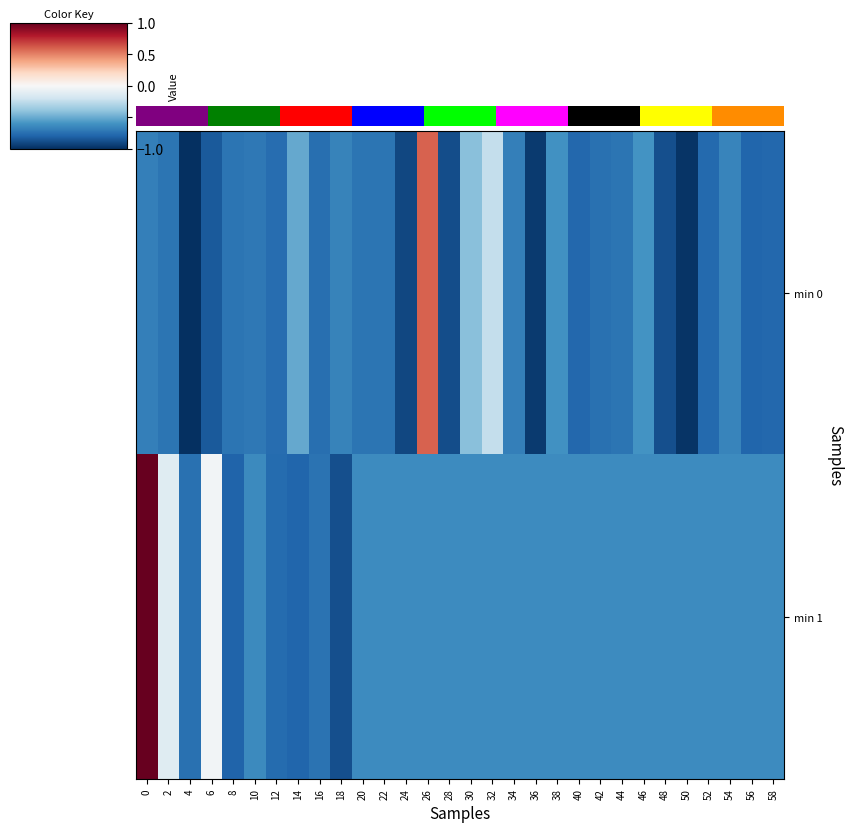

Reading left to right, extract all data points from this chart.

min 0: 0=-0.7	2=-0.7	4=-1.0	6=-0.8	8=-0.7	10=-0.7	12=-0.8	14=-0.5	16=-0.8	18=-0.7	20=-0.7	22=-0.7	24=-0.9	26=0.6	28=-0.9	30=-0.4	32=-0.2	34=-0.7	36=-1.0	38=-0.6	40=-0.8	42=-0.7	44=-0.7	46=-0.6	48=-0.9	50=-1.0	52=-0.8	54=-0.7	56=-0.8	58=-0.8
min 1: 0=1.0	2=-0.1	4=-0.7	6=-0.0	8=-0.8	10=-0.6	12=-0.8	14=-0.8	16=-0.7	18=-0.9	20=-0.6	22=-0.6	24=-0.6	26=-0.6	28=-0.6	30=-0.6	32=-0.6	34=-0.6	36=-0.6	38=-0.6	40=-0.6	42=-0.6	44=-0.6	46=-0.6	48=-0.6	50=-0.6	52=-0.6	54=-0.6	56=-0.6	58=-0.6